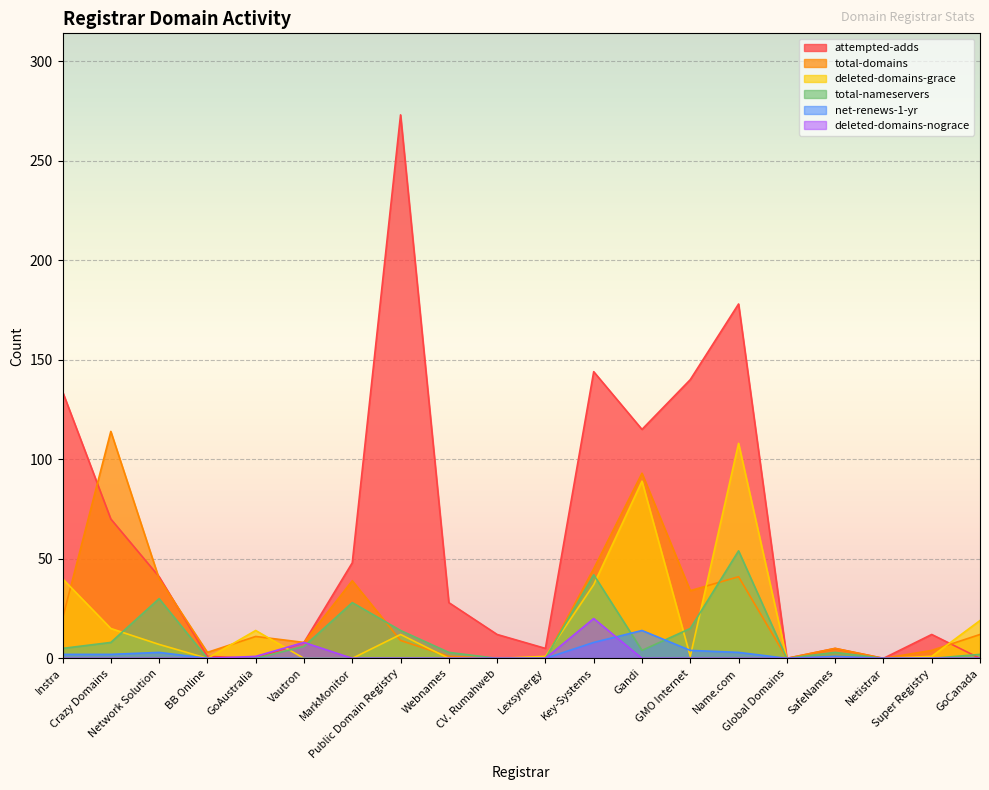

The net-renews-1-yr series shows 2 at Name.com. True or false?

False